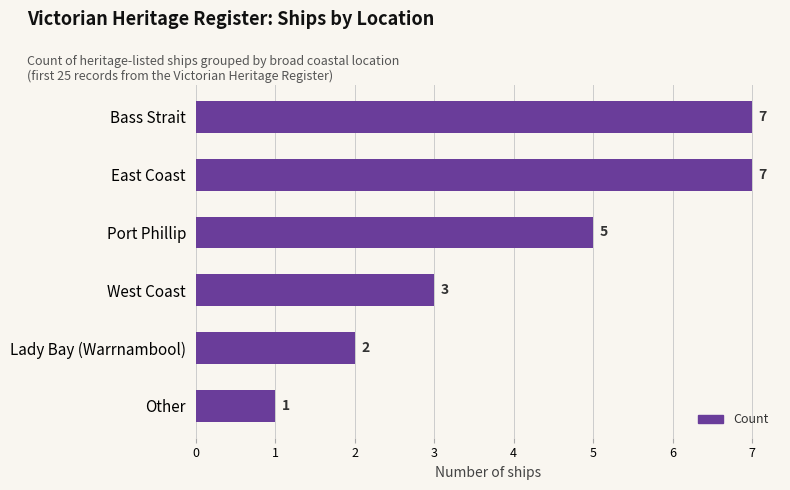

What is the value of the 2nd bar from the top?

7